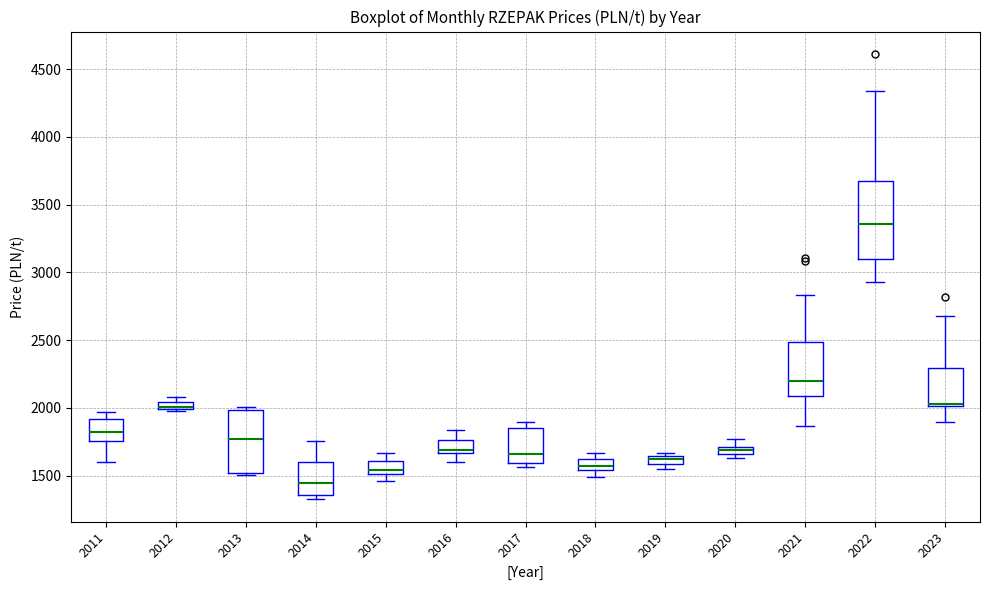

Where is the upper edge of the box at x = 2012 on the y-axis? The values are not printed on the chart, so give them approximately, as read against the axis.

2050